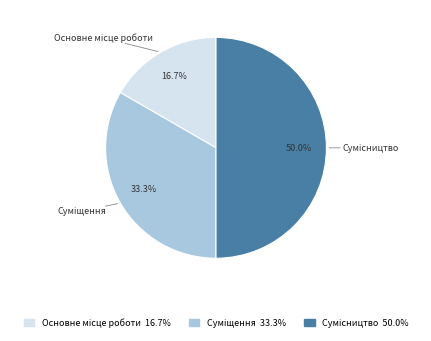

Count the number of slices in the pie.

3